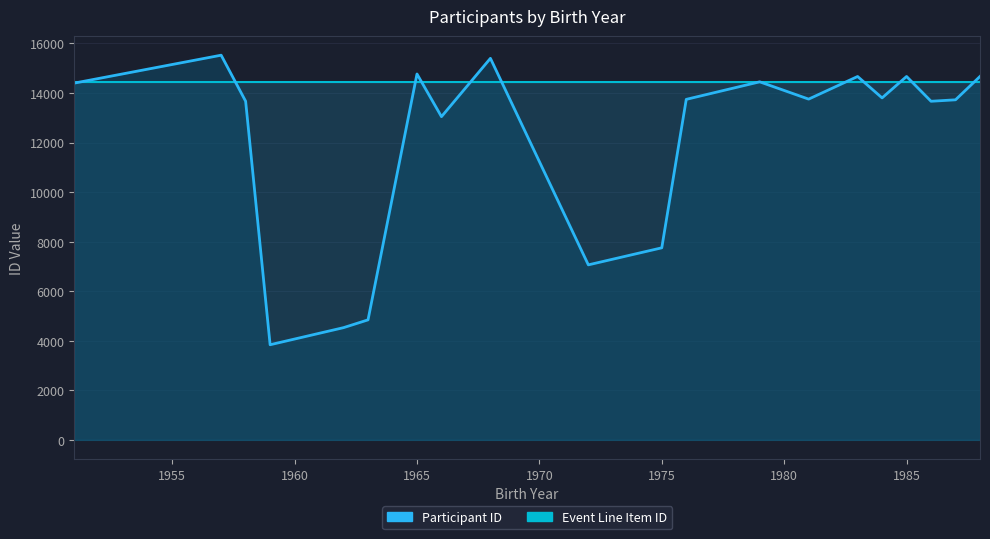

How many data points in Participant ID are less than 13753?

10